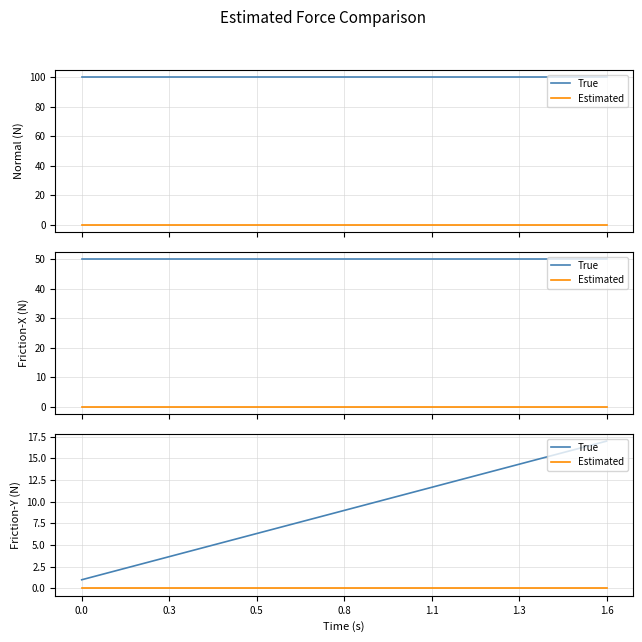

How many lines are shown in the chart?

2